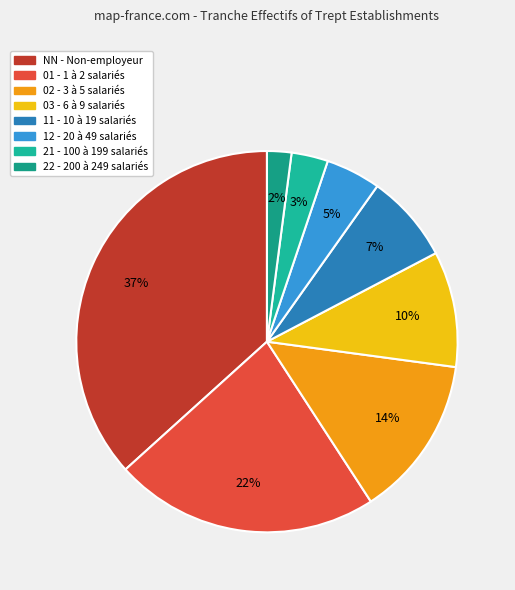

How many slices are in this pie chart?

8